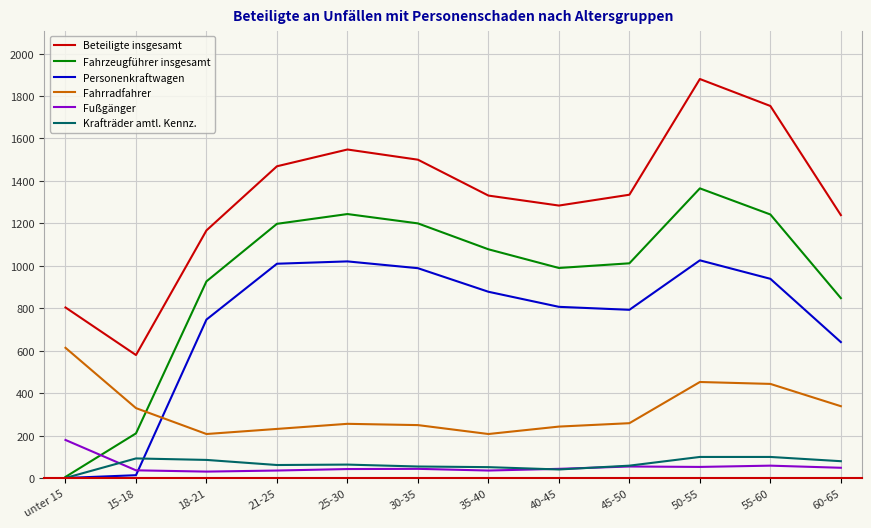

What is the difference between the second highest and second lowest values in the Personenkraftwagen series?

1007